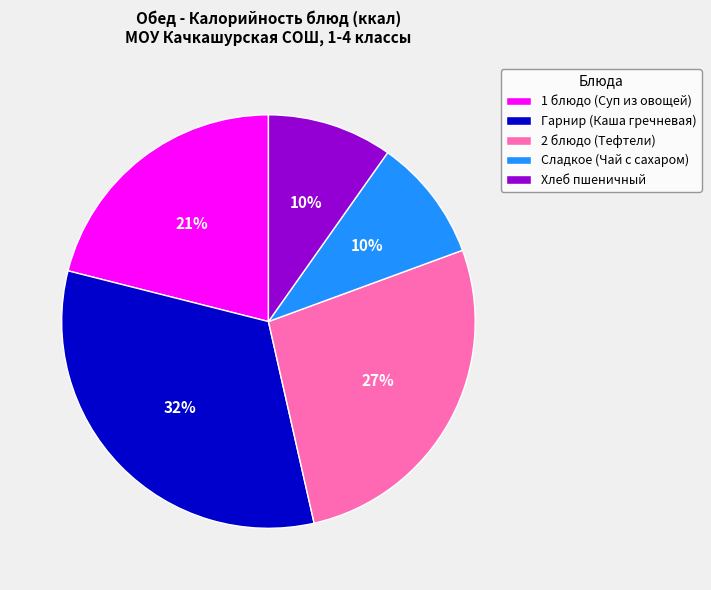

How many segments does this pie chart have?

5